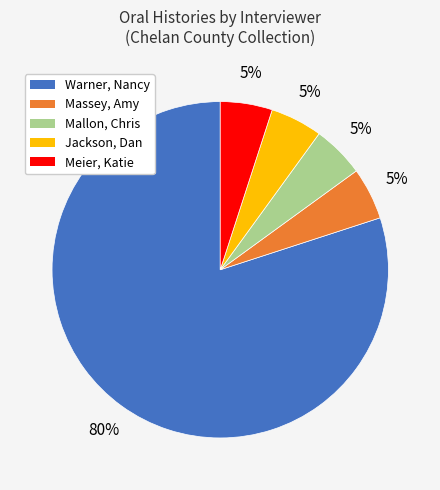

To the nearest percent, what is the difference between the largest and smallest slice percentages?

75%